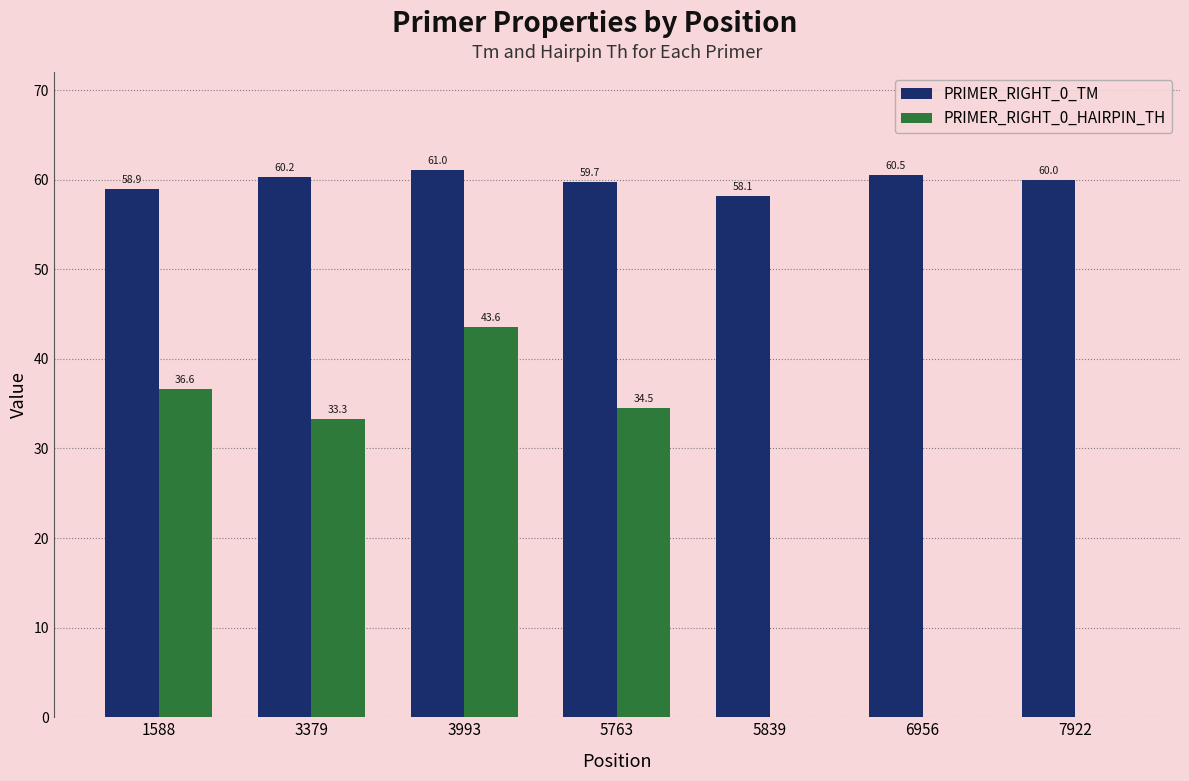

What is the approximate value of PRIMER_RIGHT_0_HAIRPIN_TH at 5763?

34.5